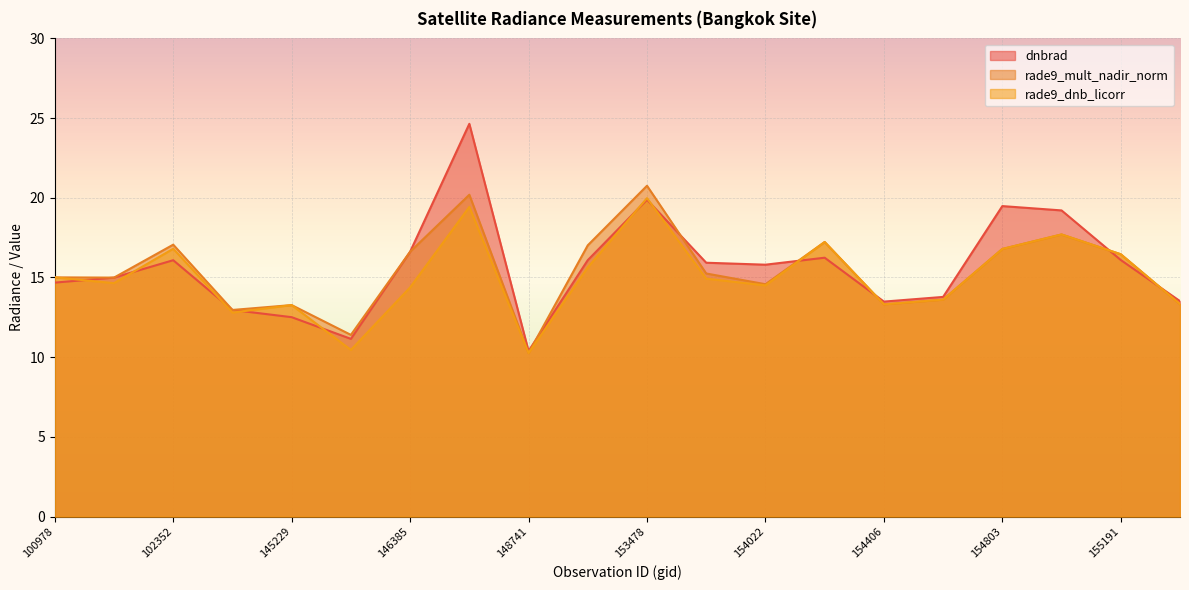

How many data points in dnbrad are above 15?

11